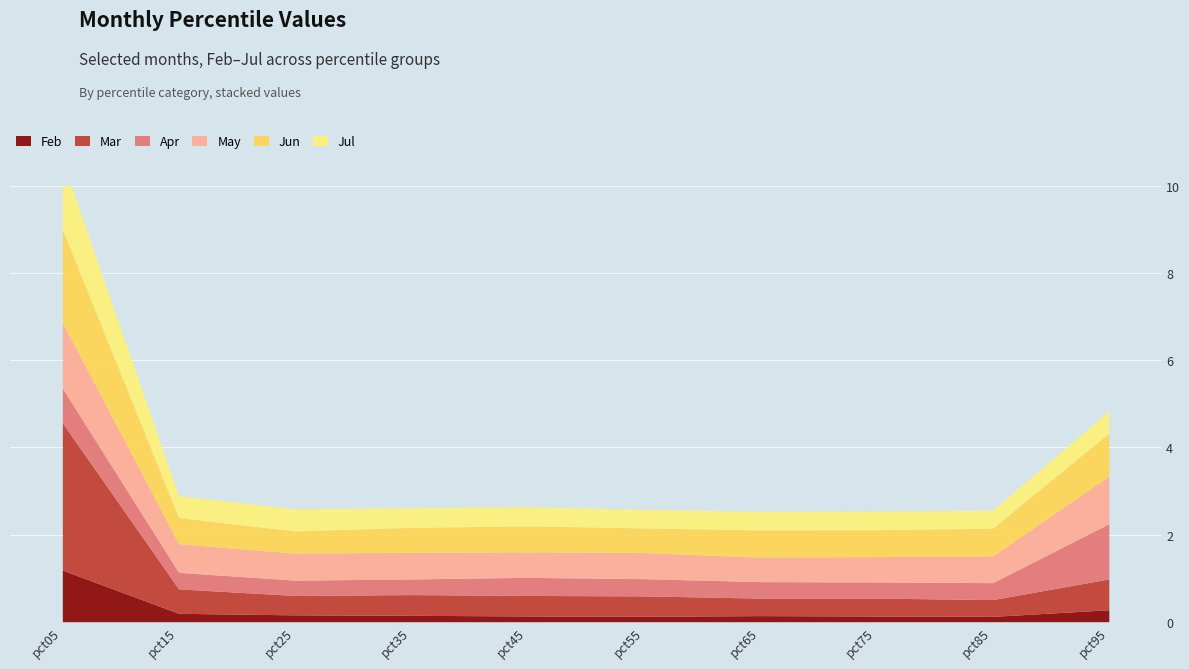

What is the difference between the Jun values at pct15 and pct25?

0.1